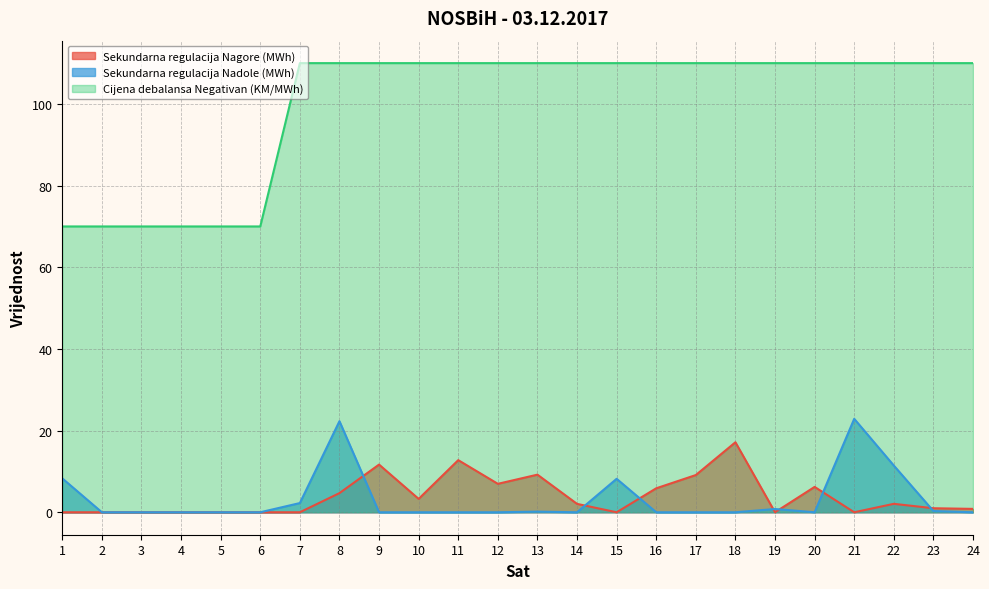

Which has a higher value, 21 or 12?

12